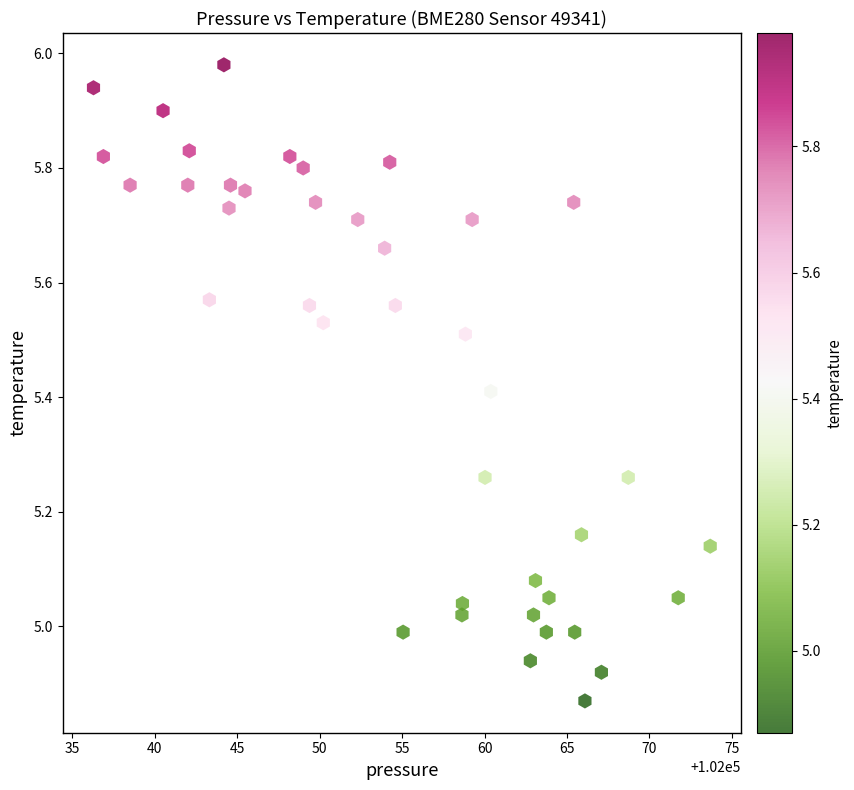

What is the range of Y values (max minus min)?

1.1